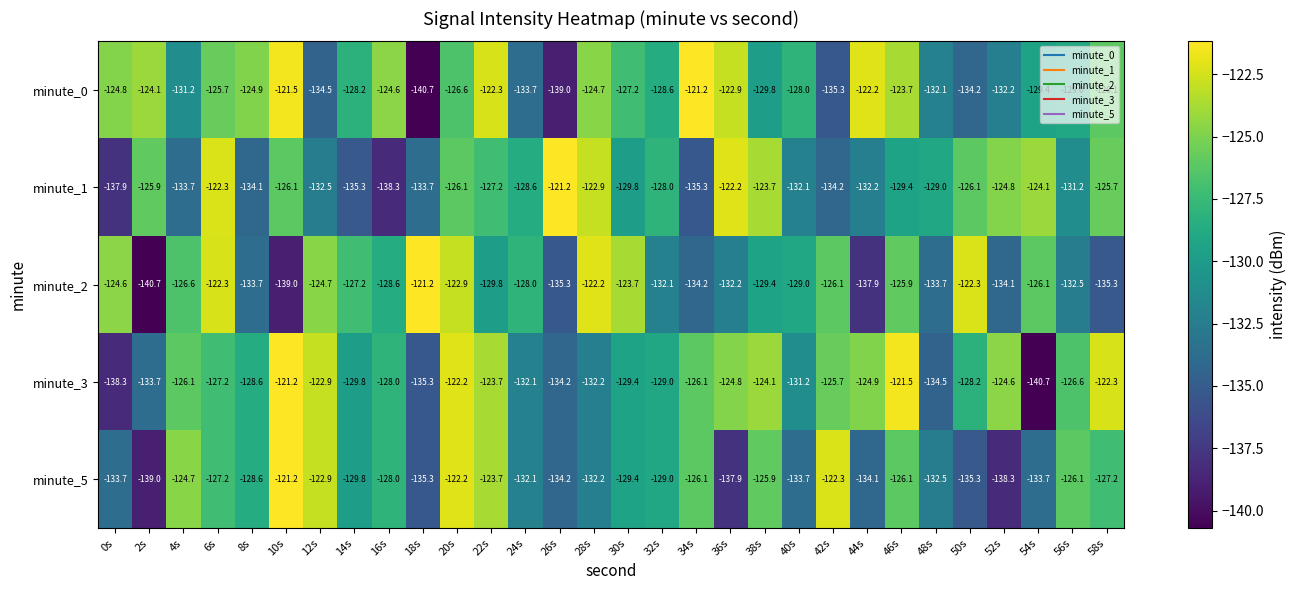

What value does the minute_0 series have at 14s?

-128.2